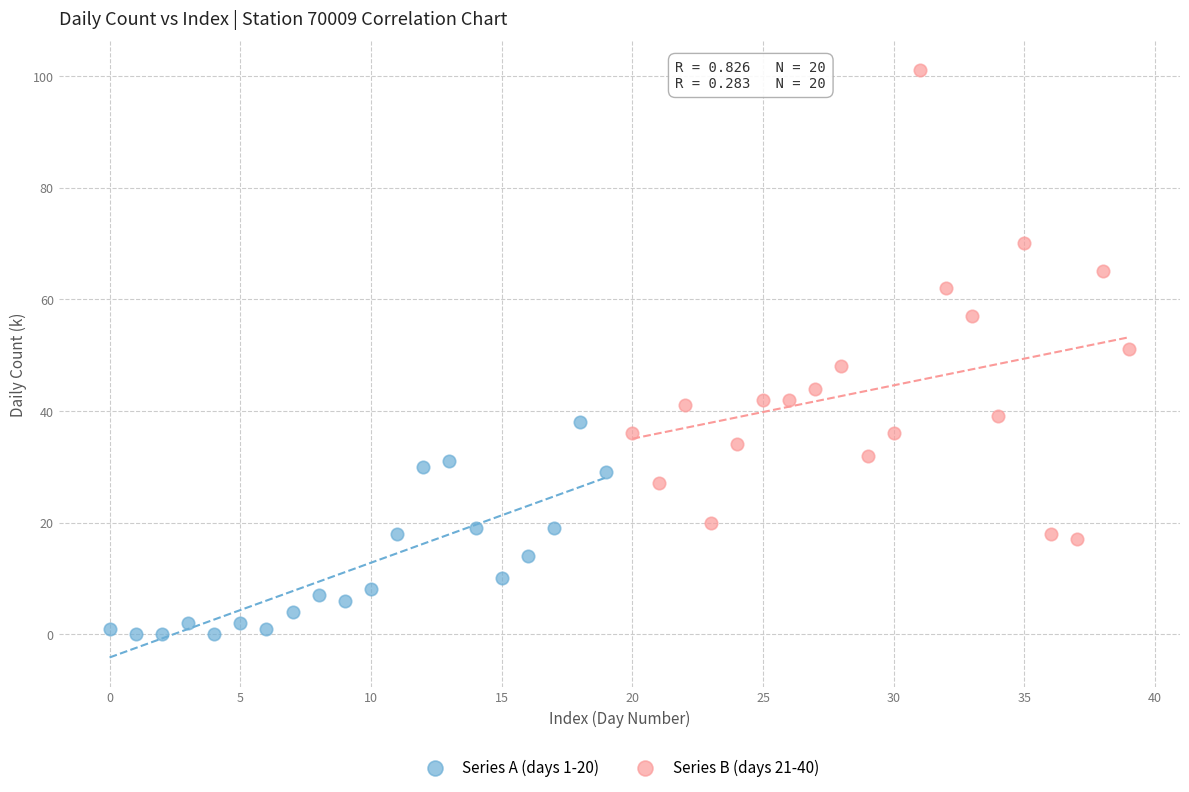

Which series has the largest Y range (max minus min)?

Series B (days 21-40)